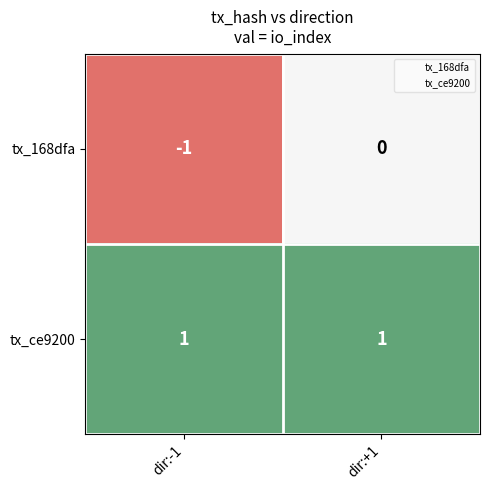

Which label corresponds to the smallest value in the chart?

dir:-1